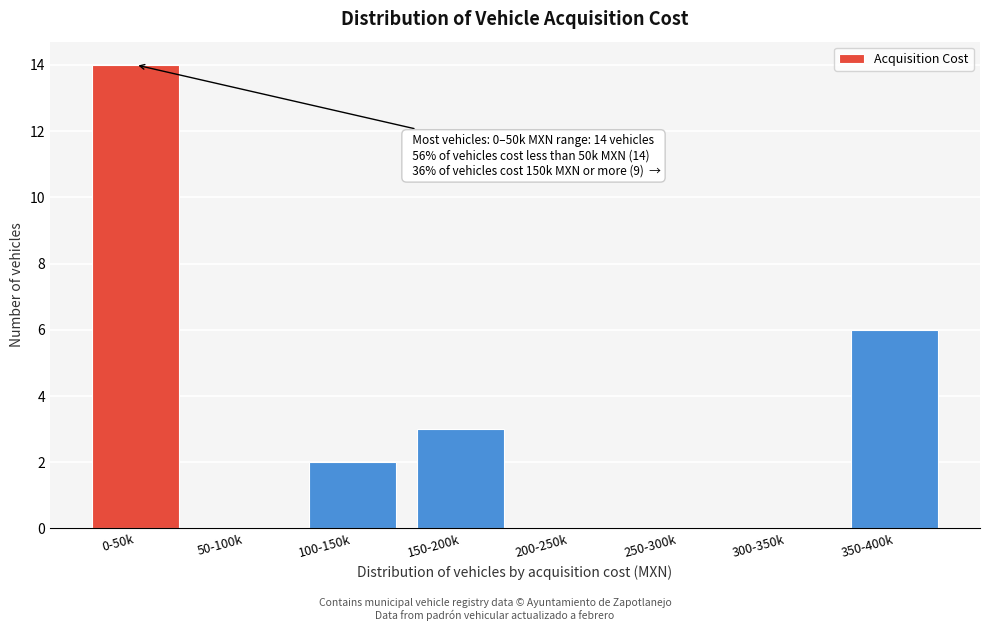

Reading left to right, what are all the values shown in this chart?

0-50k=14	50-100k=0	100-150k=2	150-200k=3	200-250k=0	250-300k=0	300-350k=0	350-400k=6